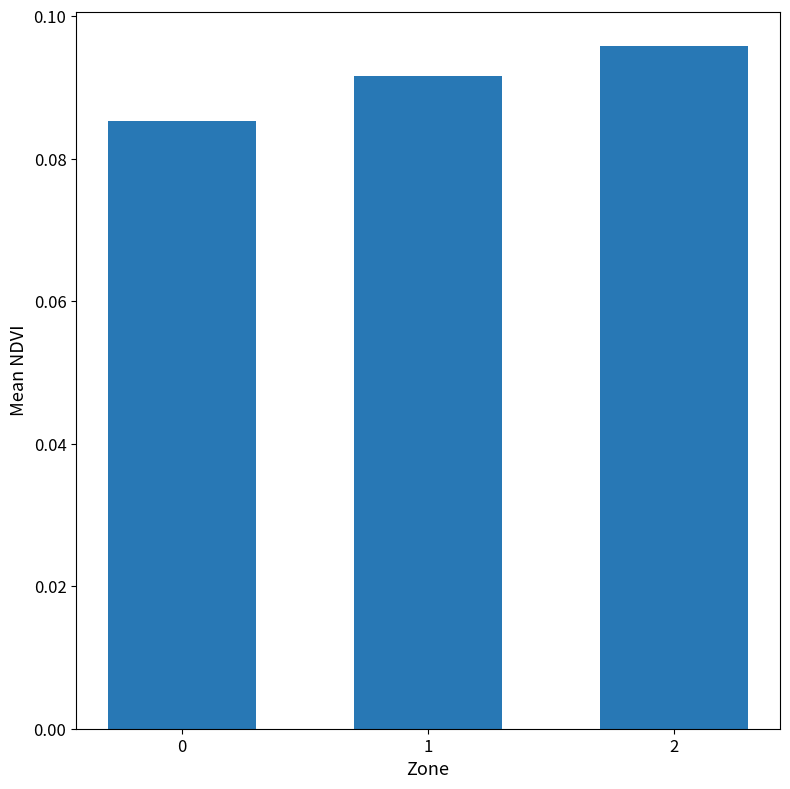

Rank the categories by value from lowest to highest.

0, 1, 2